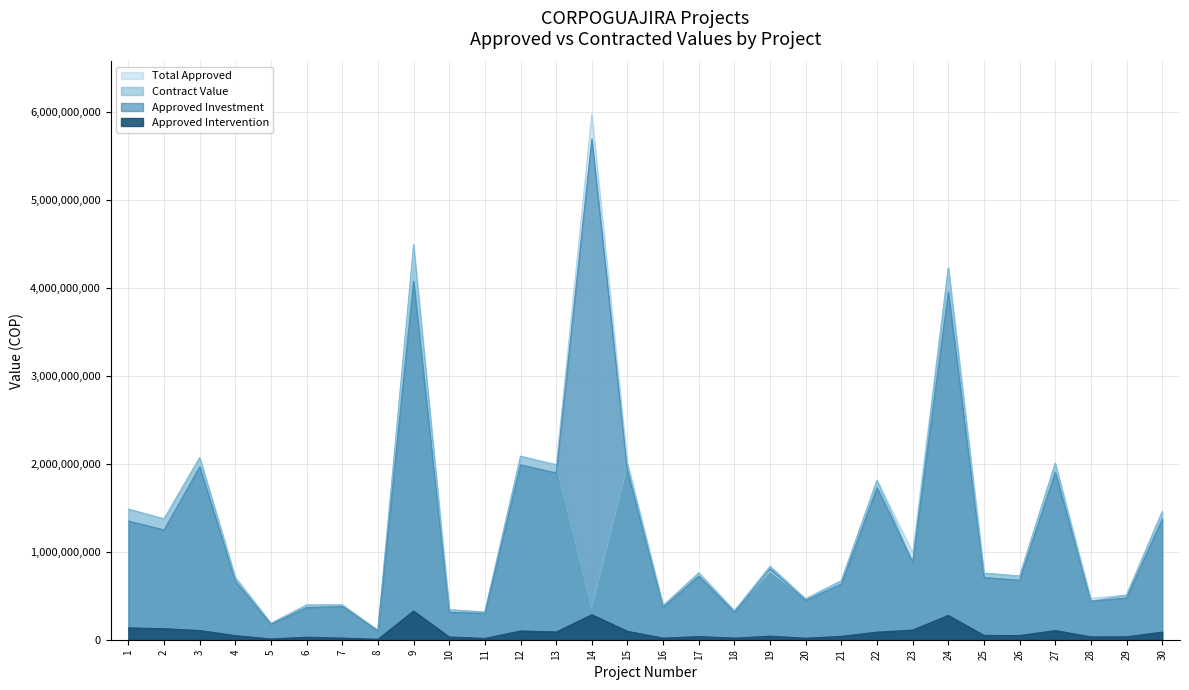

Reading right to left, extract all data points from this chart.

Approved Investment: 30=1370495385	29=475000000	28=438020000	27=1904261054	26=677092248	25=708551278	24=3956335761	23=881951942	22=1729186960	21=634020114	20=447389153	19=807461600	18=312000000	17=723740000	16=369619291	15=1912254500	14=5697071375	13=1897896349	12=1990445020	11=300000000	10=312174284	9=4079515379	8=101174842	7=377852992	6=365947850	5=176964947	4=664280352	3=1967750472	2=1250180900	1=1350899160
Approved Intervention: 30=87015580	29=33250000	28=32580000	27=104734358	26=47394317	25=49598589	24=276943503	23=109260573	22=86459348	21=38041207	20=17657187	19=40373080	18=18720000	17=36187000	16=18480965	15=95612725	14=284853569	13=88274248	12=99522251	11=15000000	10=31223502	9=326361230	8=5058742	7=18892650	6=29081428	5=8848247	4=46499624	3=104954688	2=125018100	1=135089916
Total Approved: 30=1457510965	29=508250000	28=470600000	27=2008995412	26=724486565	25=758149868	24=4233279264	23=991212515	22=1815646308	21=672061321	20=465046340	19=780634680	18=330720000	17=759927000	16=388100256	15=2007867225	14=5981924944	13=1986170598	12=2089967271	11=315000000	10=343397786	9=4405876609	8=106233584	7=396745642	6=395029278	5=185813194	4=710779976	3=2072705160	2=1375199100	1=1485989076
Contract Value: 30=1456754383	29=508000000	28=437868935	27=2008593738	26=724385681	25=757883789	24=4232972089	23=881651942	22=1815582189	21=672060929	20=464740693	19=836676977	18=329402990	17=759927000	16=387737432	15=1988744680	14=361853564	13=1991737542	12=2086676858	11=315000000	10=340442866	9=4496032637	8=106133572	7=396745642	6=394797933	5=185711027	4=704912439	3=2071554255	2=1375199000	1=1485989076